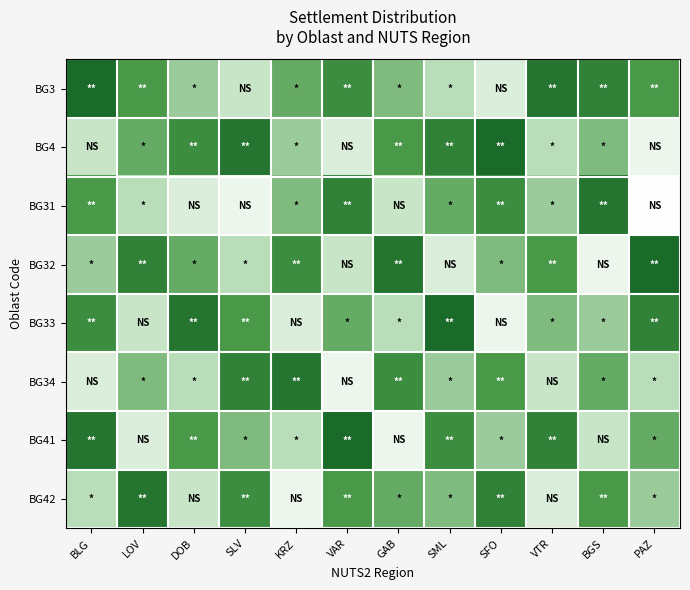

Which has a higher value, SML or BGS?

BGS